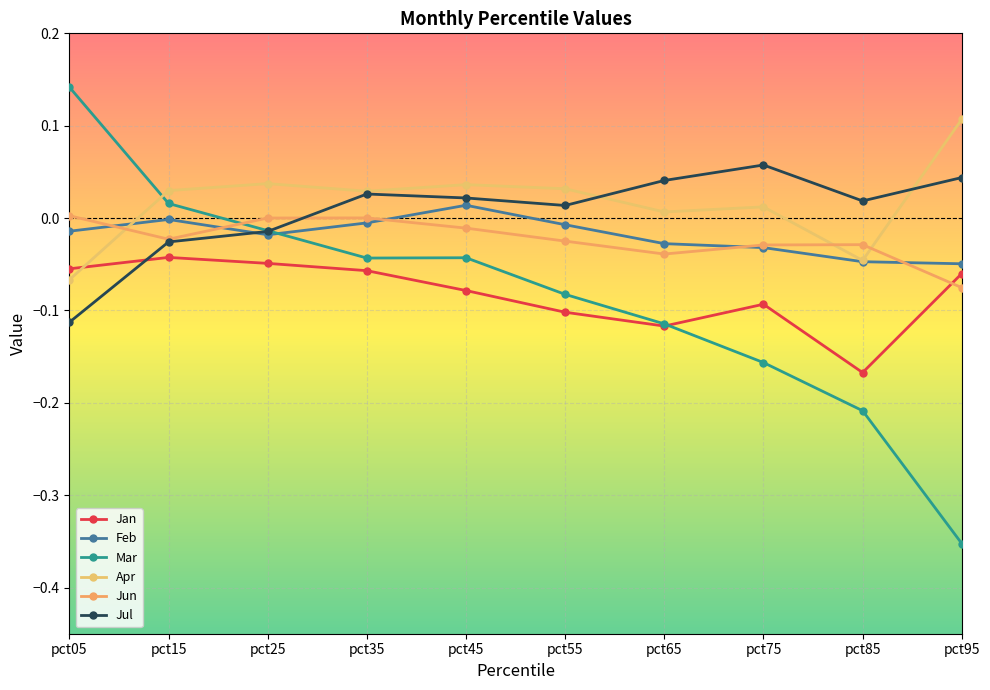

Does the chart have visible grid lines?

Yes